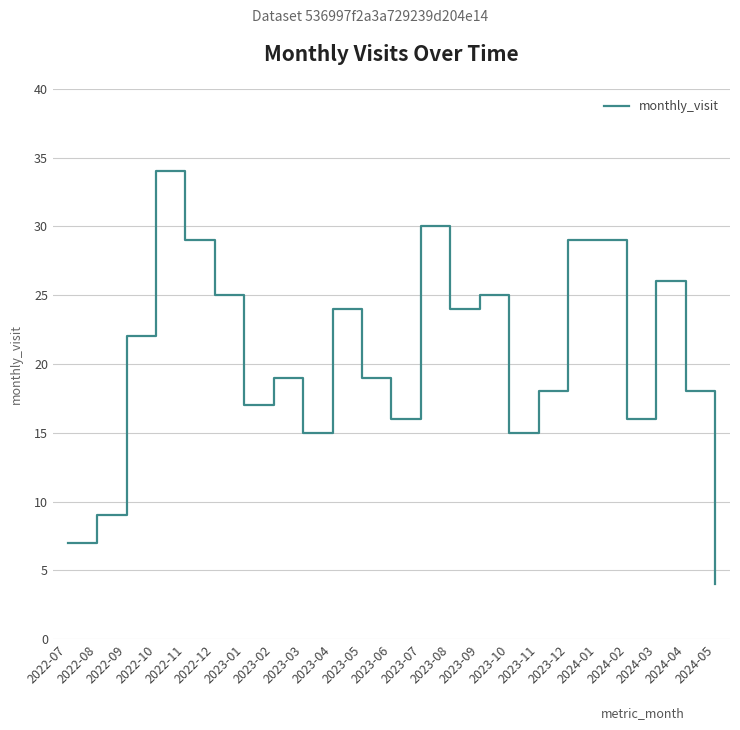

Reading left to right, what are all the values shown in this chart?

7	9	22	34	29	25	17	19	15	24	19	16	30	24	25	15	18	29	29	16	26	18	4